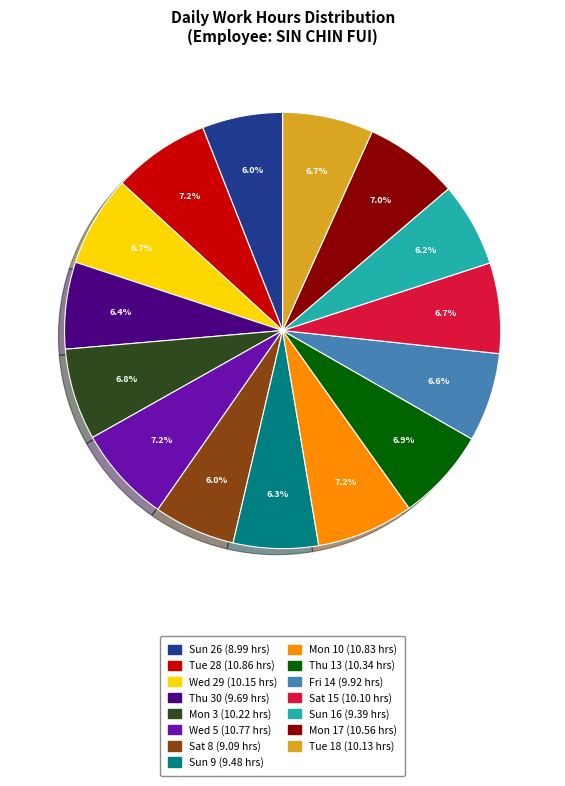

Is there any slice that represents more than half of the pie?

No